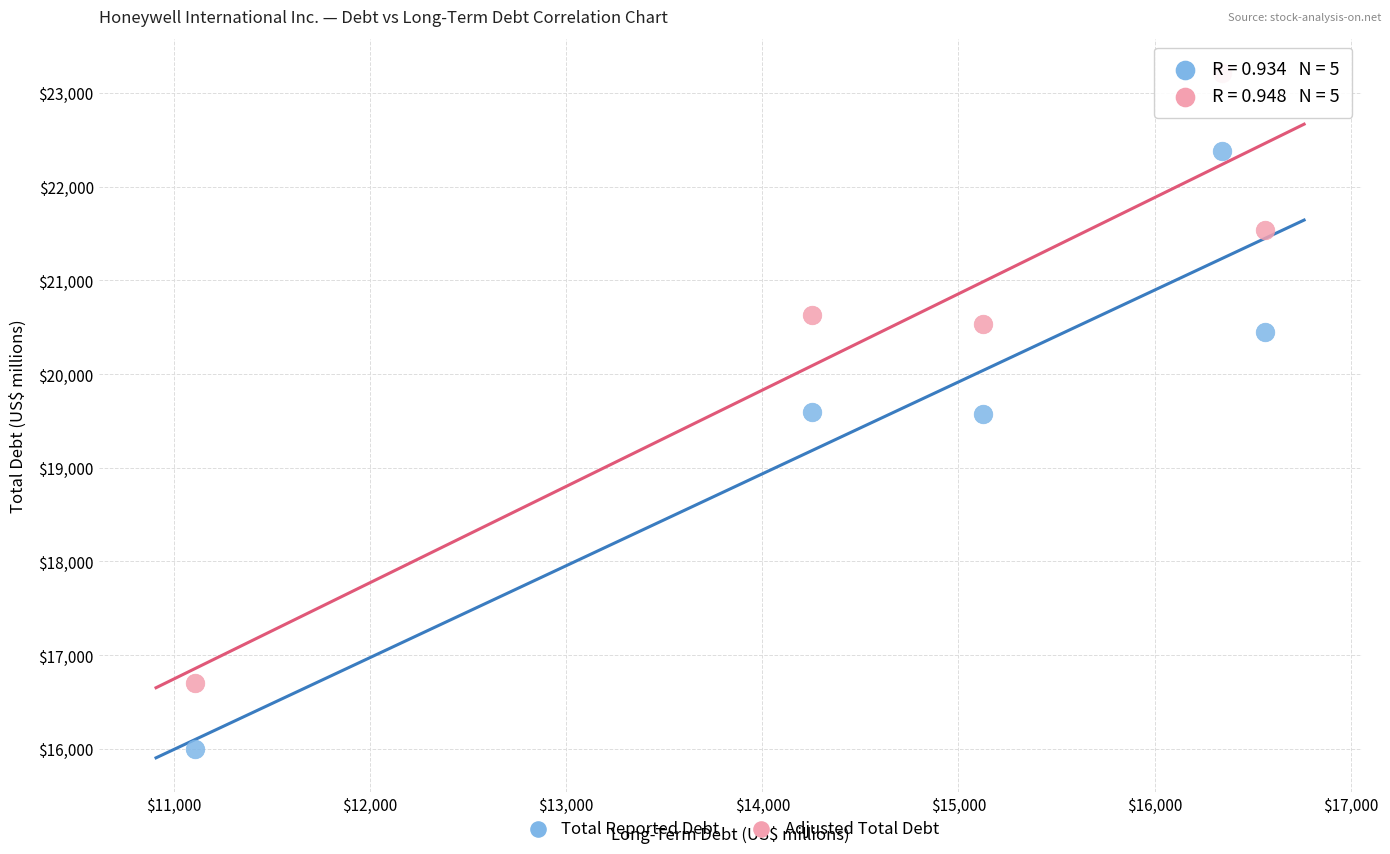

Across all data points, what is the average Y value?

20062